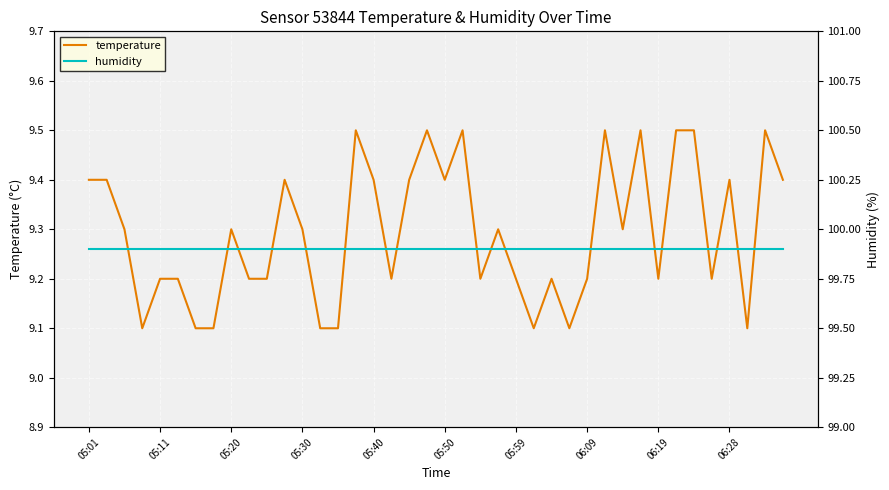

Where is humidity nearest to the value 99?

05:01